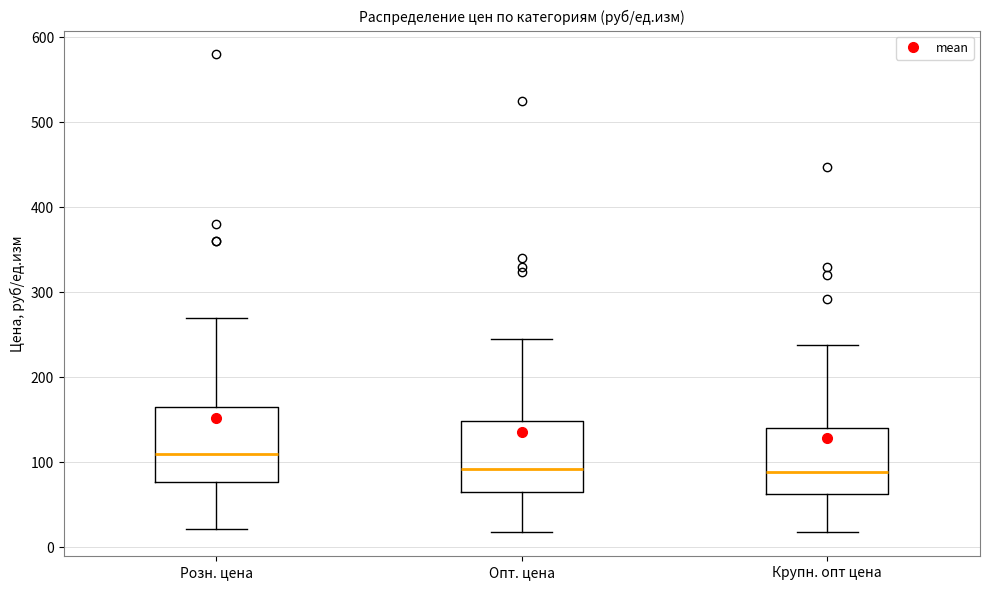

Where does the median line of the box for Розн. цена sit on the y-axis? The values are not printed on the chart, so give them approximately, as read against the axis.

110